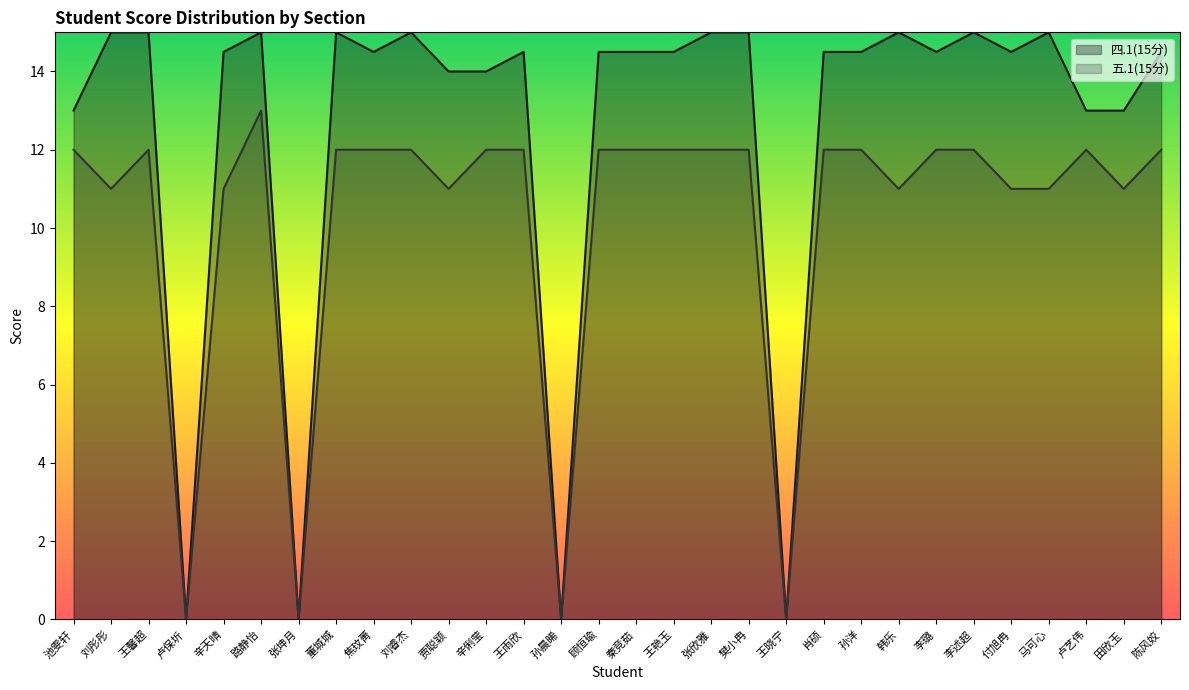

Reading right to left, list all the values displayed in this chart.

四.1(15分): 陈风姣=14.5	田欣玉=13.0	卢艺伟=13.0	马可心=15.0	付旭冉=14.5	李述超=15.0	李璐=14.5	韩乐=15.0	孙洋=14.5	肖硕=14.5	王晓宁=0.0	樊小冉=15.0	张欣雅=15.0	王艳玉=14.5	秦竞茹=14.5	顾恒瑜=14.5	孙晨晞=0.0	王雨欣=14.5	辛俐莹=14.0	贾聪颖=14.0	刘睿杰=15.0	焦玟菁=14.5	董城城=15.0	张坤月=0.0	路静怡=15.0	辛天晴=14.5	卢保圻=0.0	王馨超=15.0	刘彤彤=15.0	池雯轩=13.0
五.1(15分): 陈风姣=12.0	田欣玉=11.0	卢艺伟=12.0	马可心=11.0	付旭冉=11.0	李述超=12.0	李璐=12.0	韩乐=11.0	孙洋=12.0	肖硕=12.0	王晓宁=0.0	樊小冉=12.0	张欣雅=12.0	王艳玉=12.0	秦竞茹=12.0	顾恒瑜=12.0	孙晨晞=0.0	王雨欣=12.0	辛俐莹=12.0	贾聪颖=11.0	刘睿杰=12.0	焦玟菁=12.0	董城城=12.0	张坤月=0.0	路静怡=13.0	辛天晴=11.0	卢保圻=0.0	王馨超=12.0	刘彤彤=11.0	池雯轩=12.0